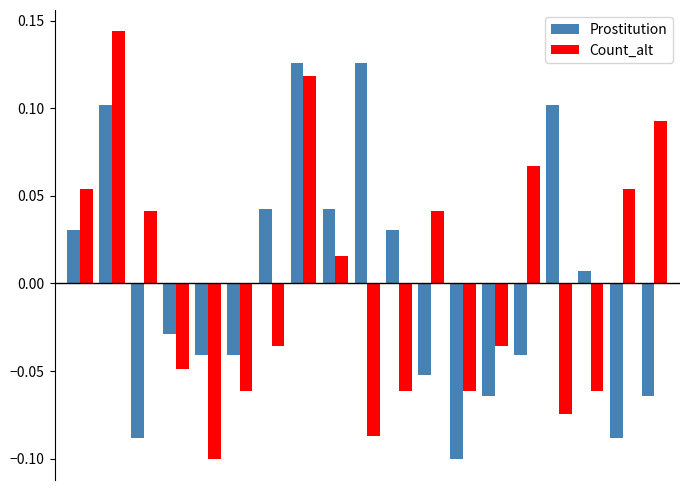

Which series has the largest range (max minus min)?

Count_alt